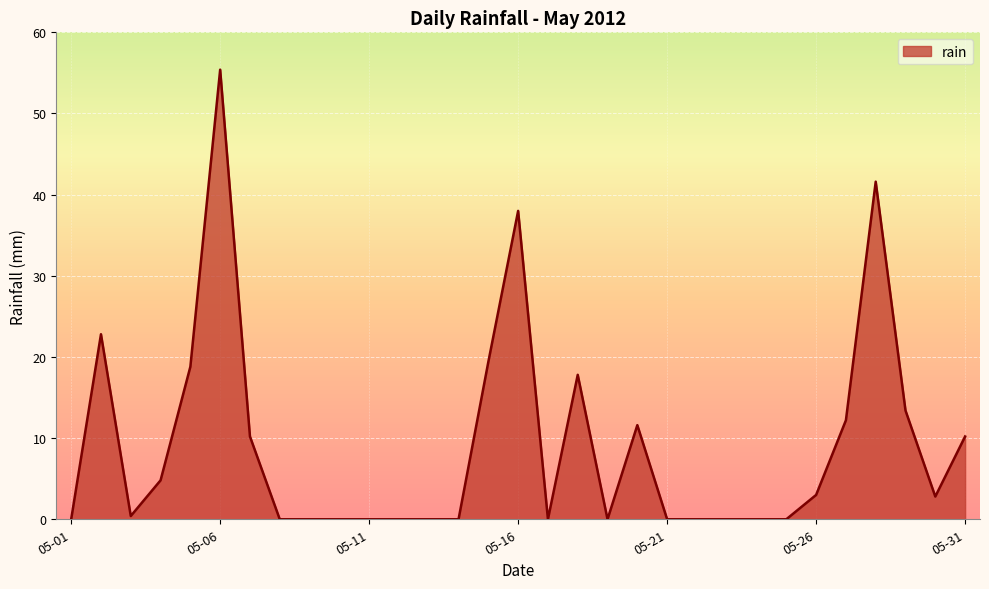

What is the maximum value shown in the chart?

55.4